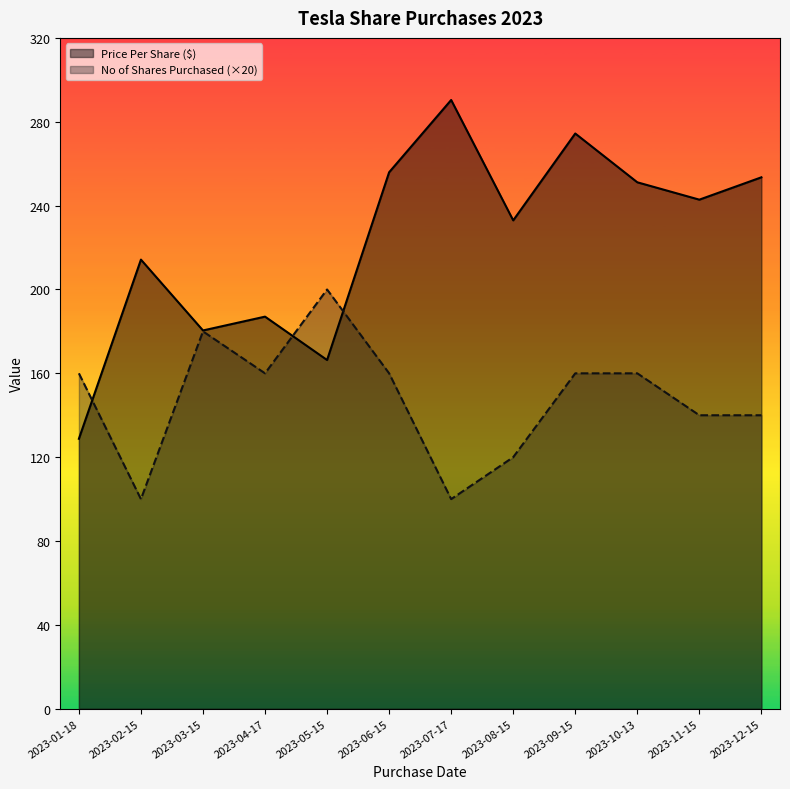

Where does the No of Shares Purchased (×20) series first go above 160?

2023-03-15